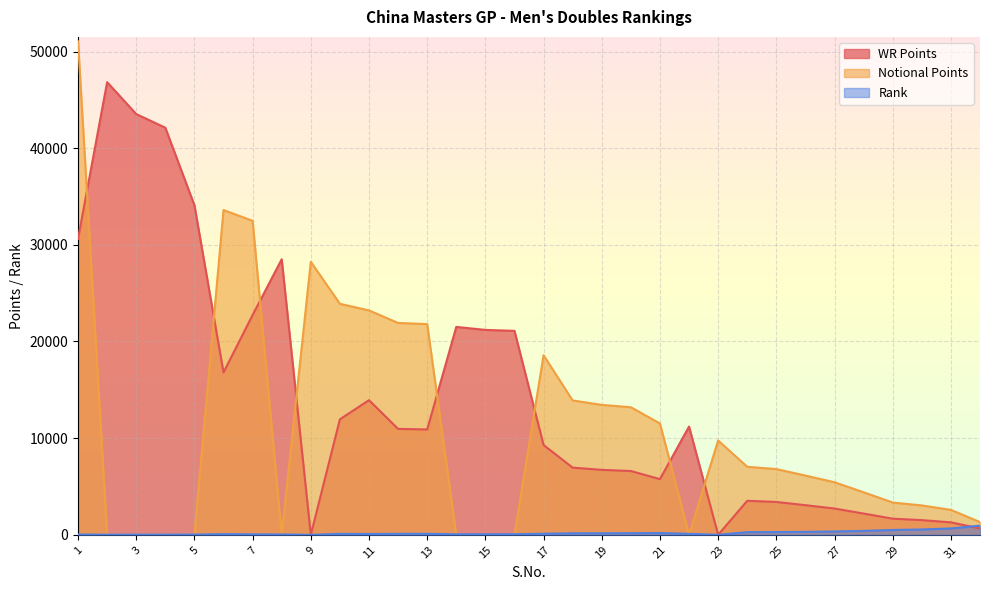

Which category has the lowest value across all series?

9